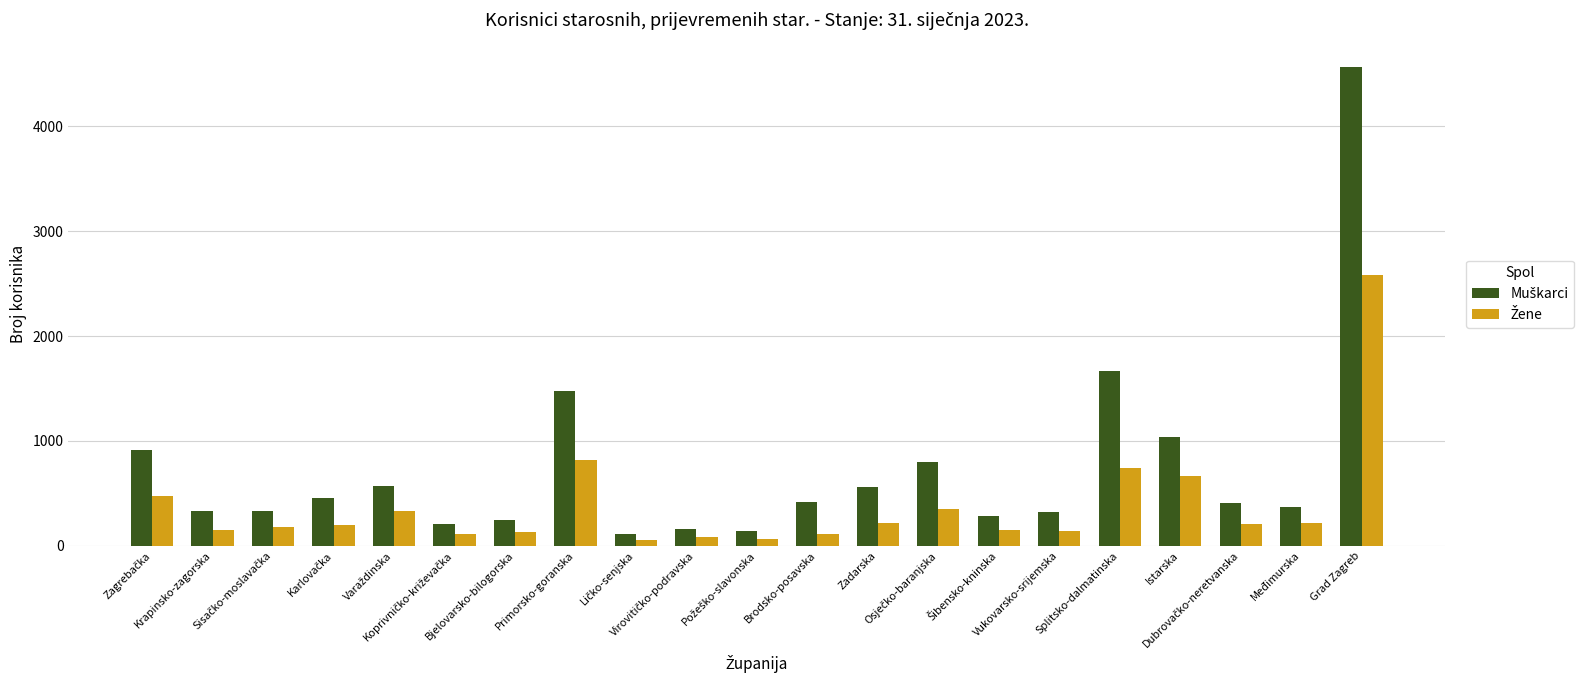

What is the greatest value displayed?

4572